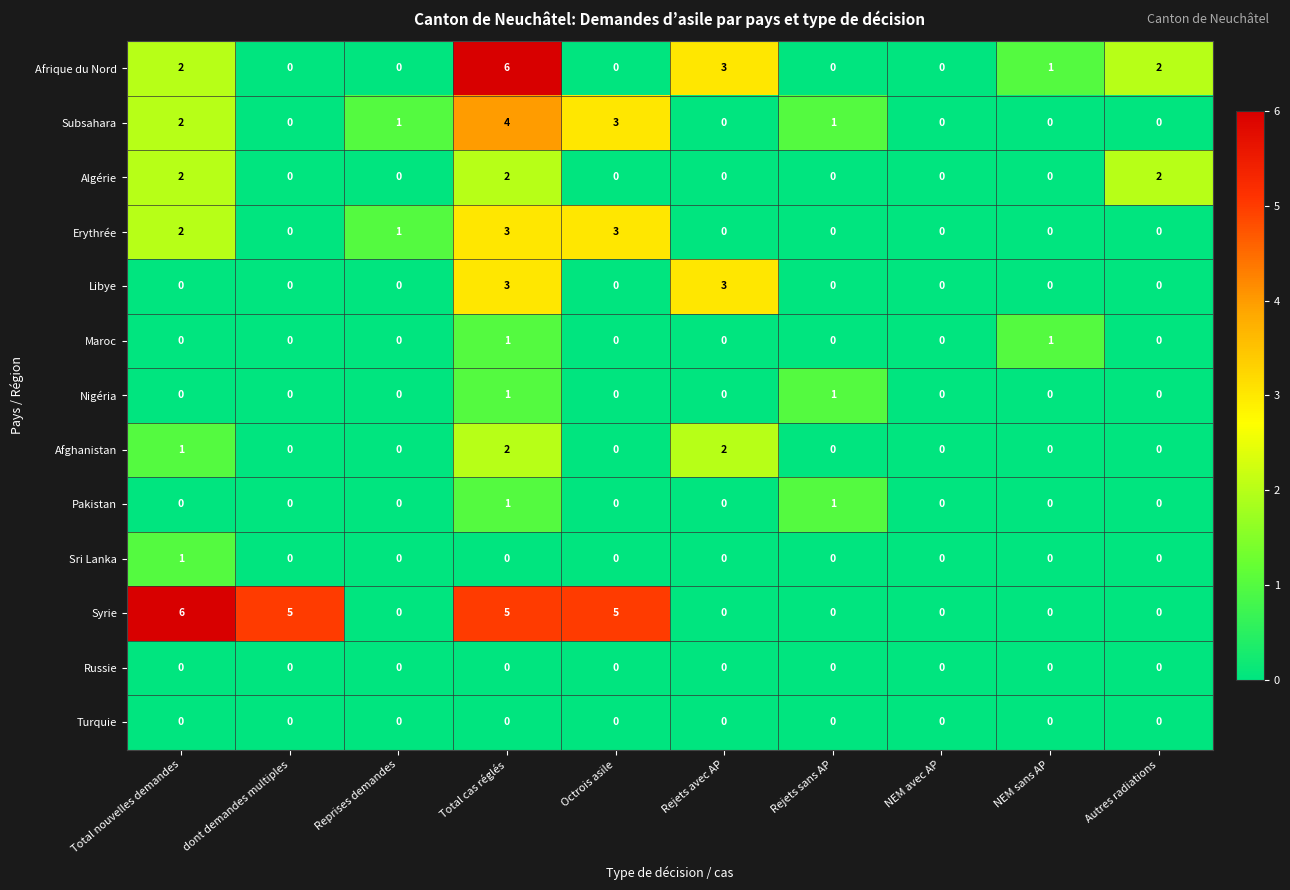

Which series changed the most between Total nouvelles demandes and Autres radiations?

Syrie